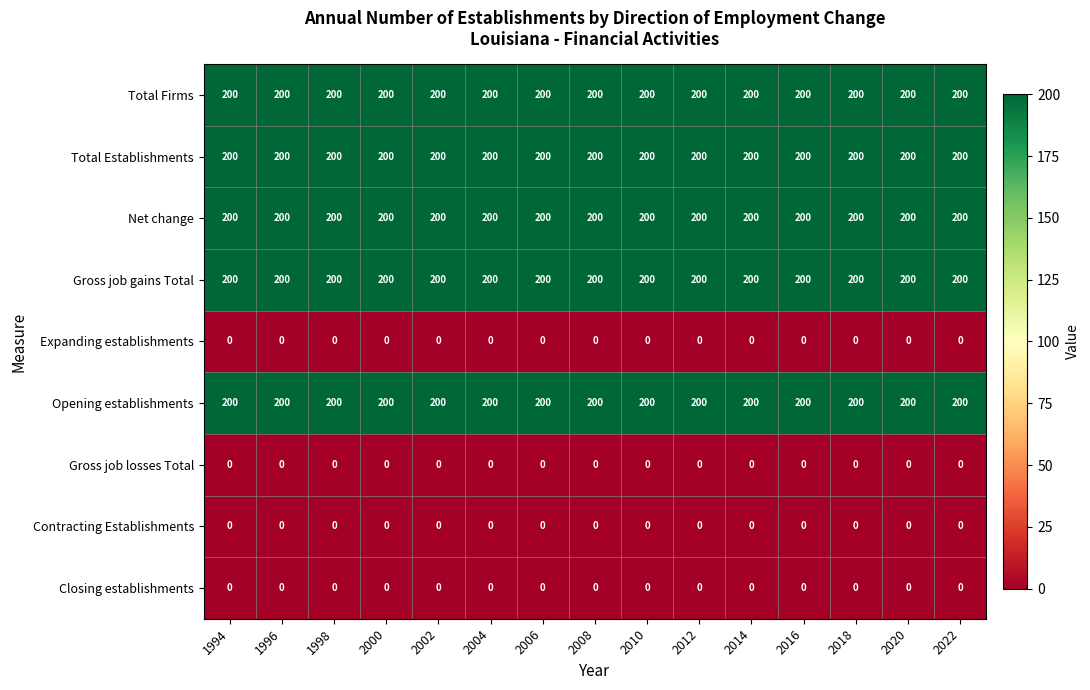

What is the sum of the Gross job gains Total values at 1994 and 2018?

400